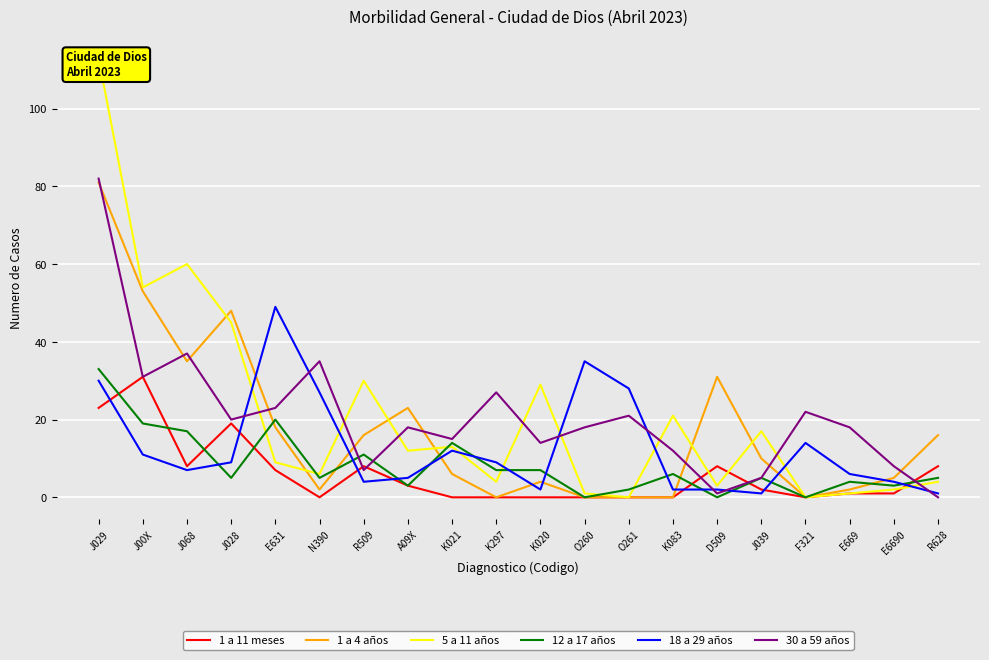

How many intersections are there between 1 a 11 meses and 12 a 17 años?

7